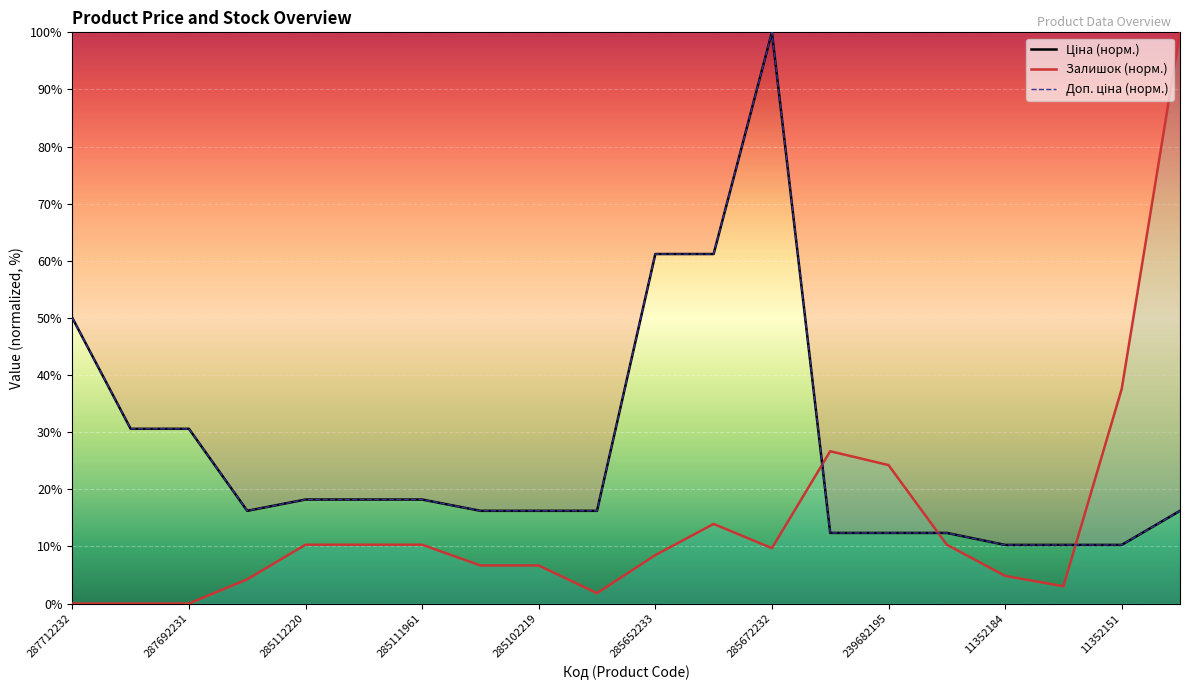

Is it true that Ціна (норм.) equals 50.0 at 287712232?

True